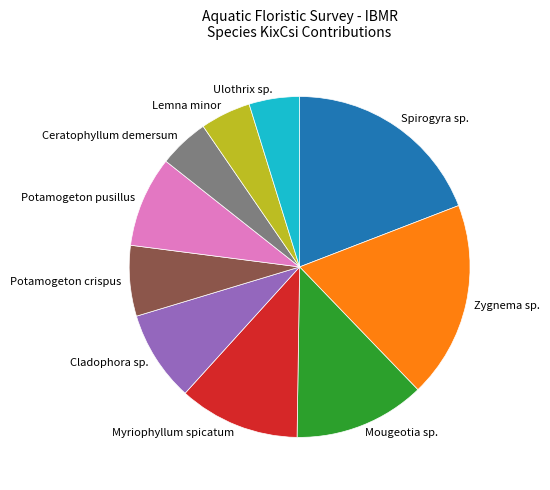

Combined, do Potamogeton pusillus and Lemna minor account for over 50%?

No